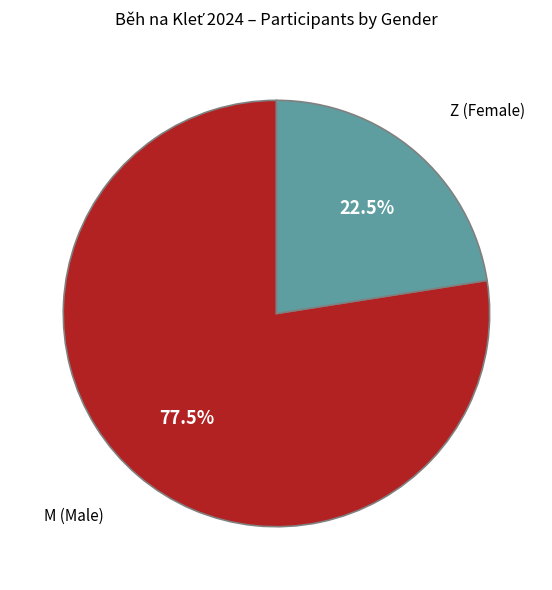

True or false: Z accounts for 17% of the total.

False